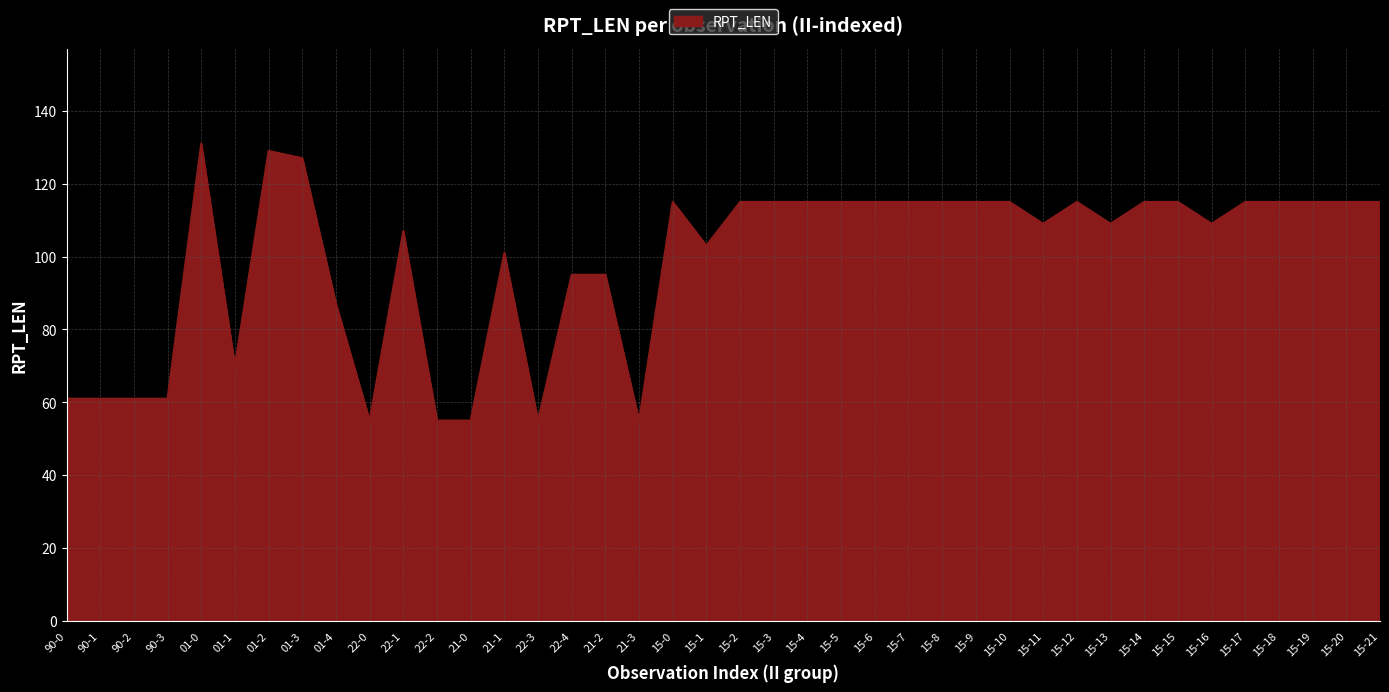

What is the difference between the maximum and minimum values?

76